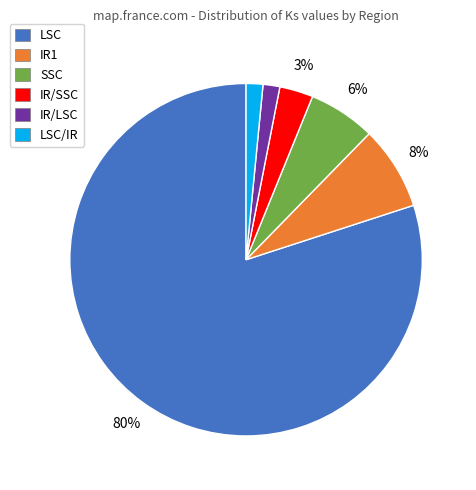

Which has a higher value, LSC/IR or LSC?

LSC